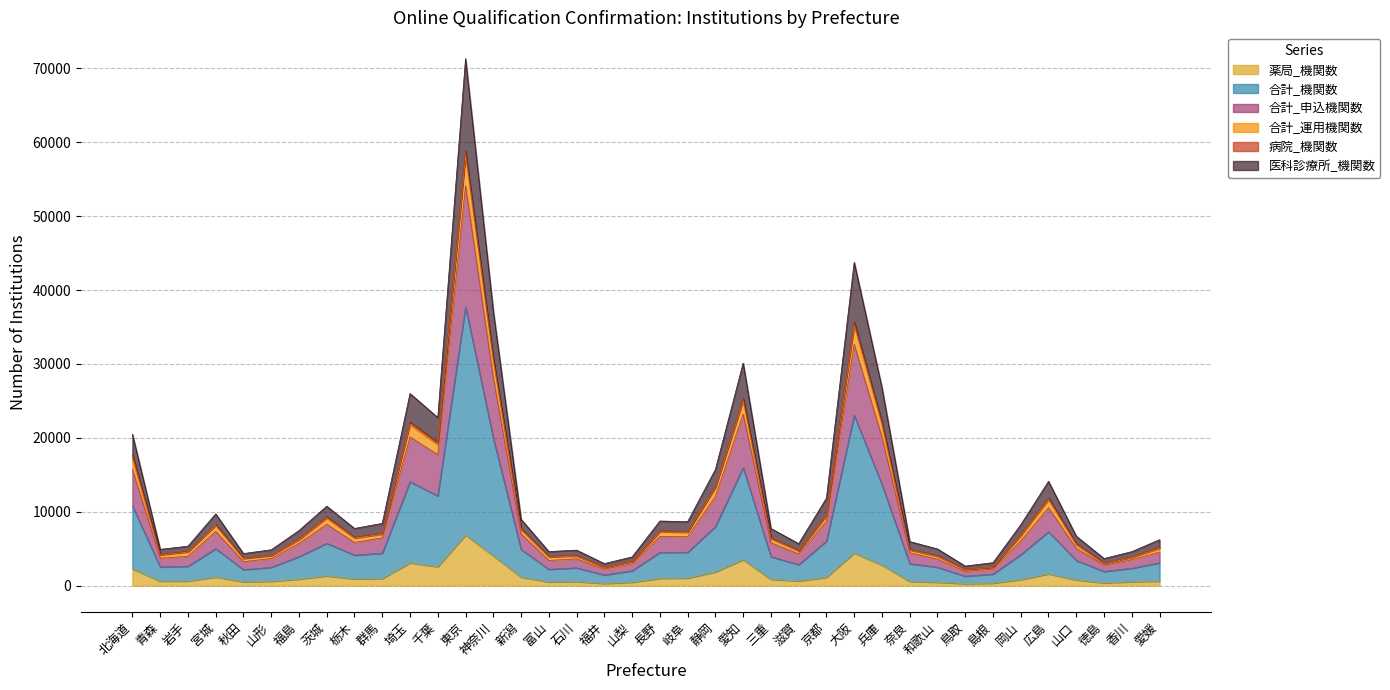

At which category is the sum across all series the highest?

東京